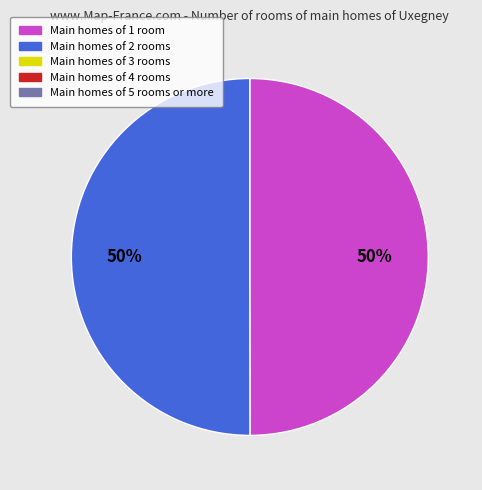

To the nearest percent, what is the average slice percentage?

50%